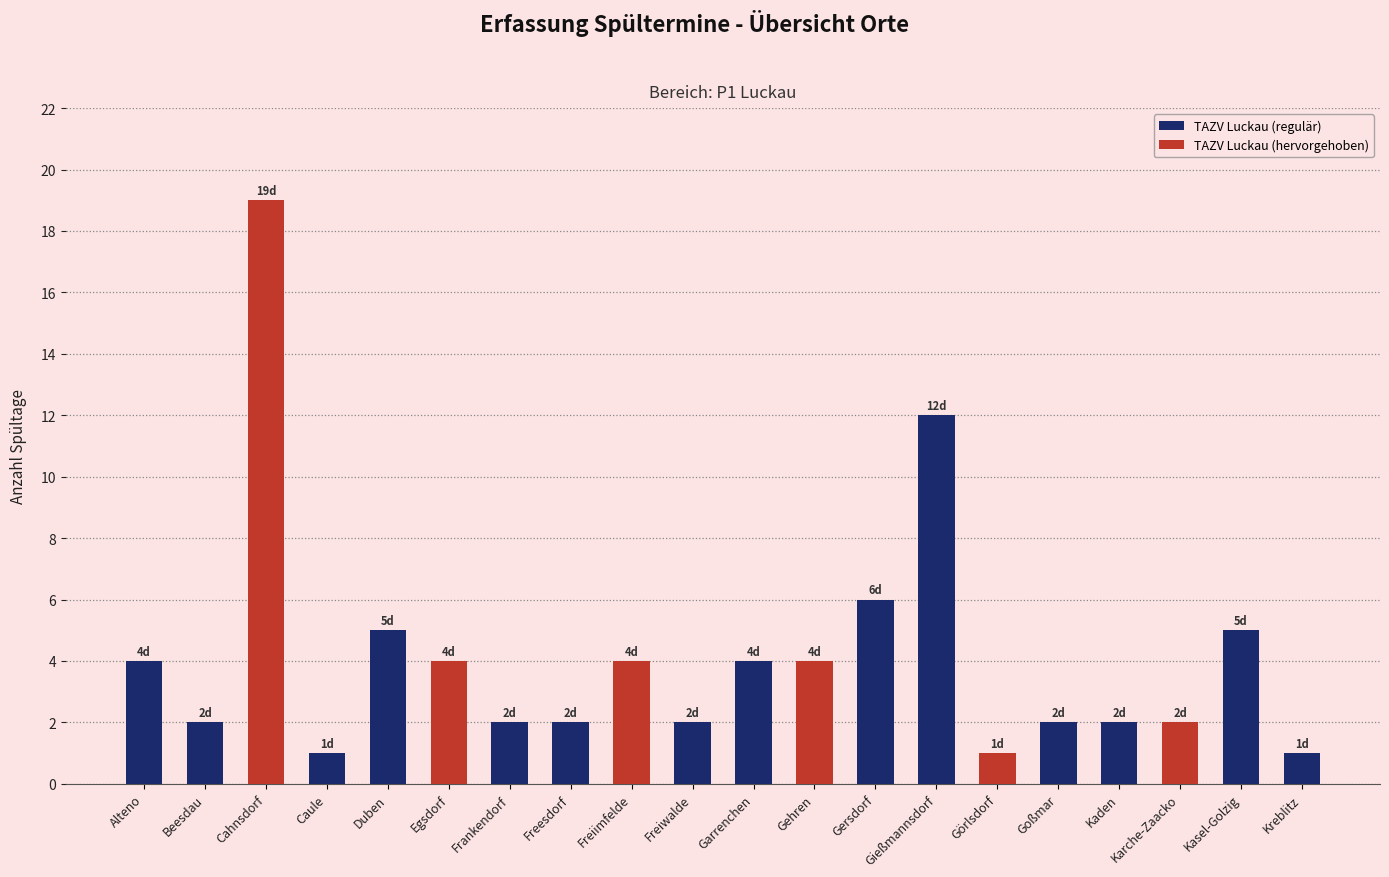

List the labels in order of value, smallest first.

Caule, Görlsdorf, Kreblitz, Beesdau, Frankendorf, Freesdorf, Freiwalde, Goßmar, Kaden, Karche-Zaacko, Alteno, Egsdorf, Freiimfelde, Garrenchen, Gehren, Duben, Kasel-Golzig, Gersdorf, Gießmannsdorf, Cahnsdorf